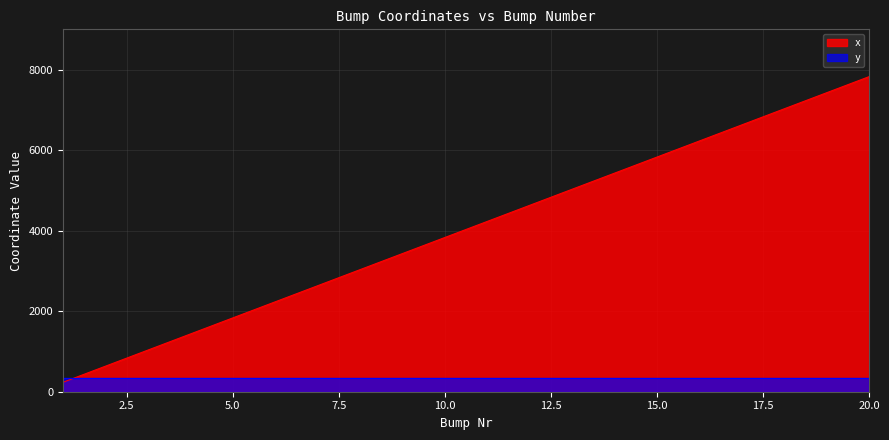

Which category has the highest value across all series?

20.0